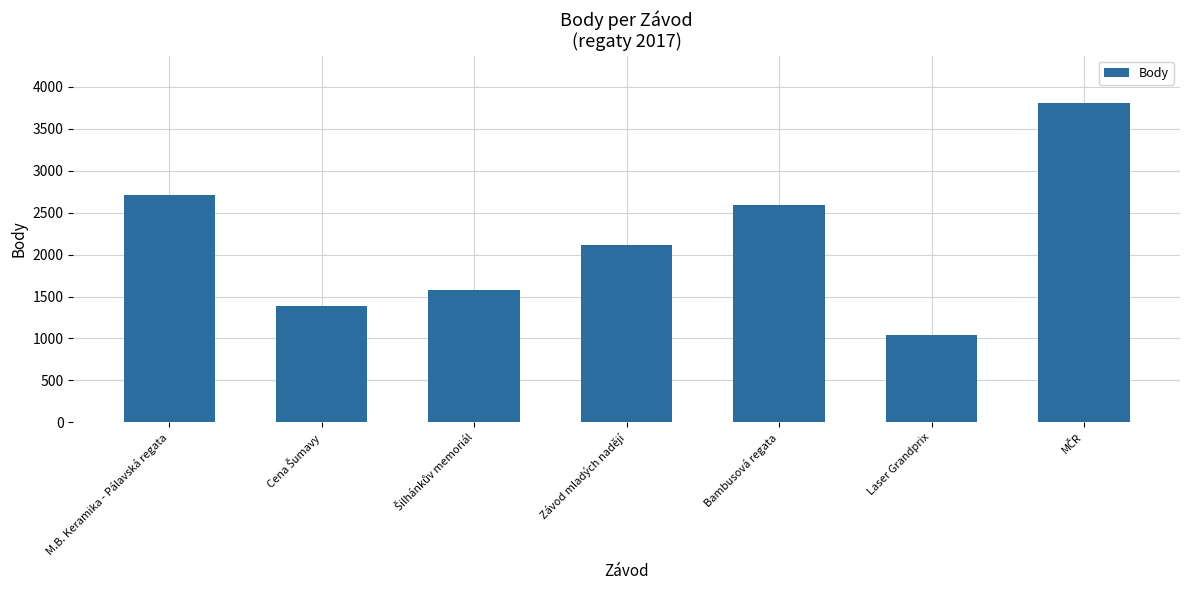

The value at Závod mladých nadějí is 3704. True or false?

False